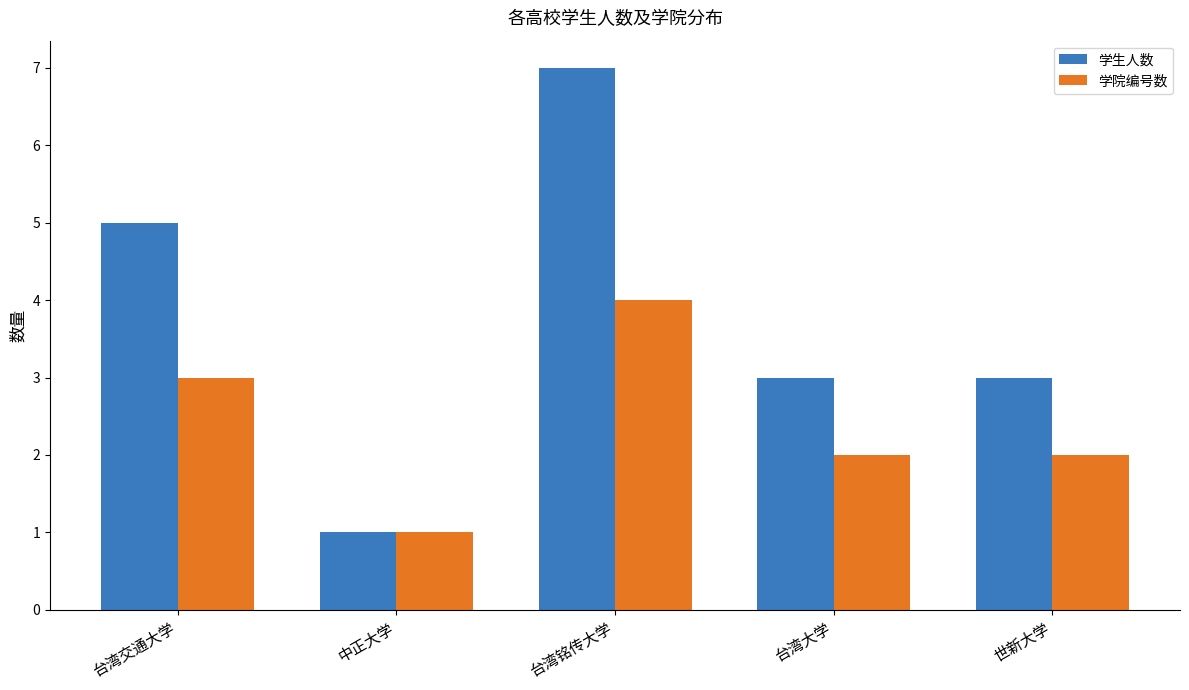

What is the value of the 学院编号数 bar at the 4th from the left?

2